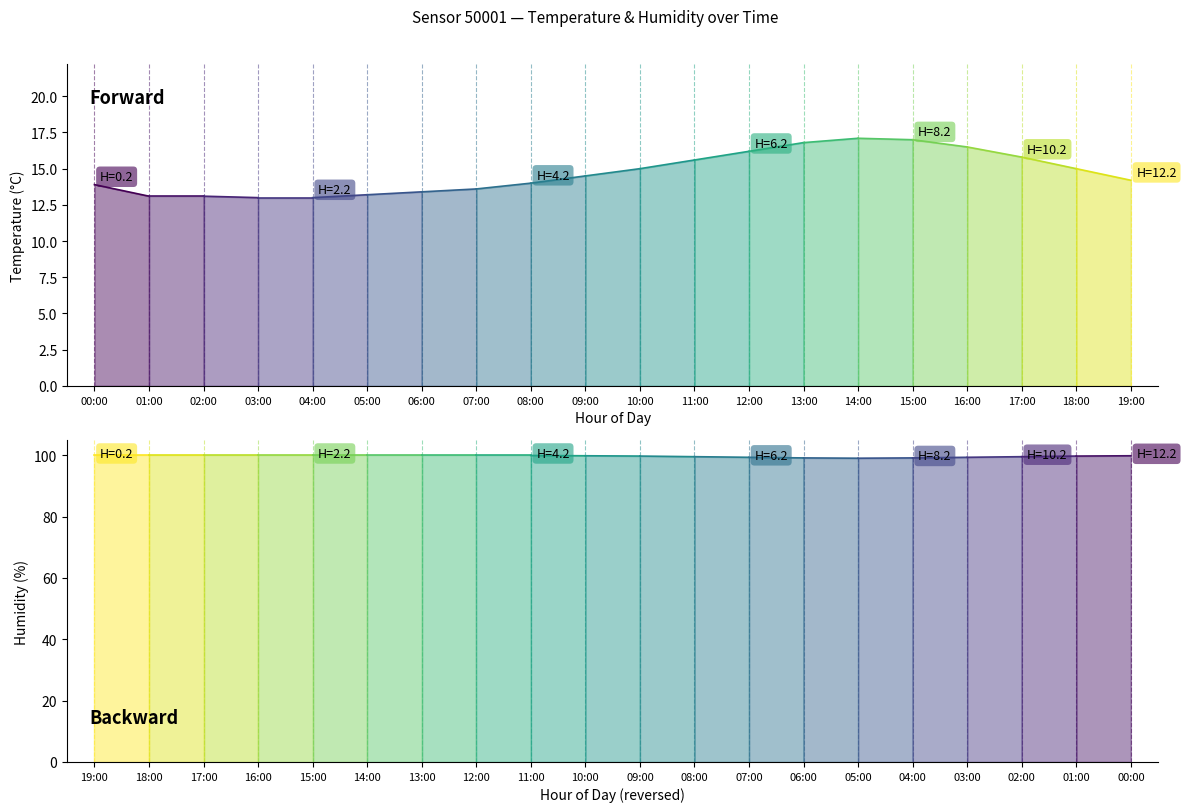

How many lines are shown in the chart?

2